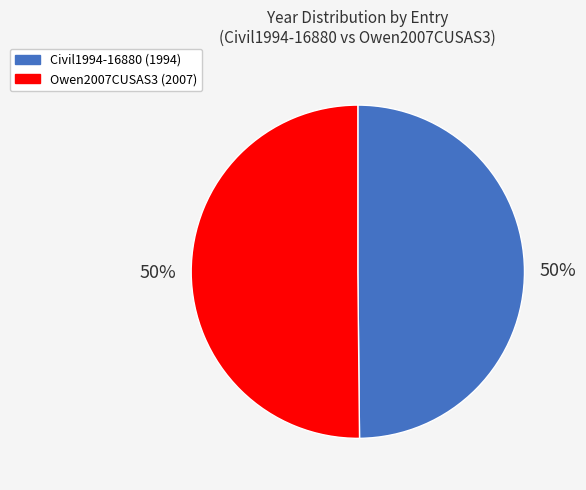

How many slices are in this pie chart?

2